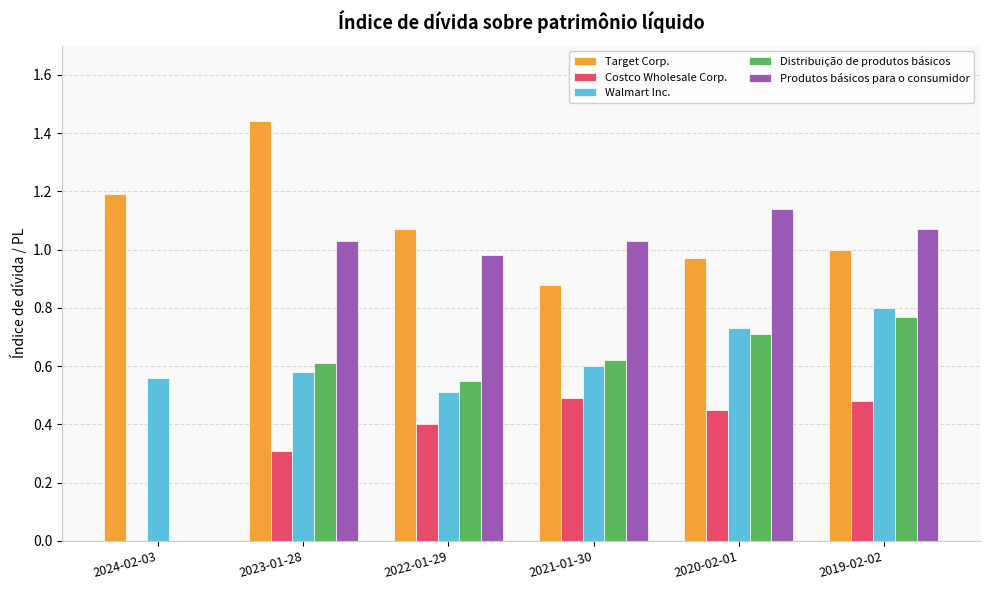

What is the total value across all series at 2021-01-30?

3.6